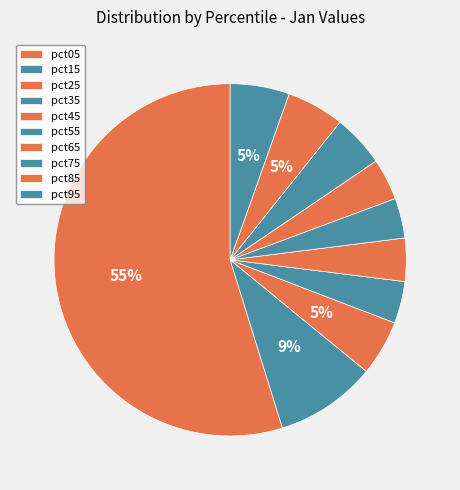

How many slices are in this pie chart?

10